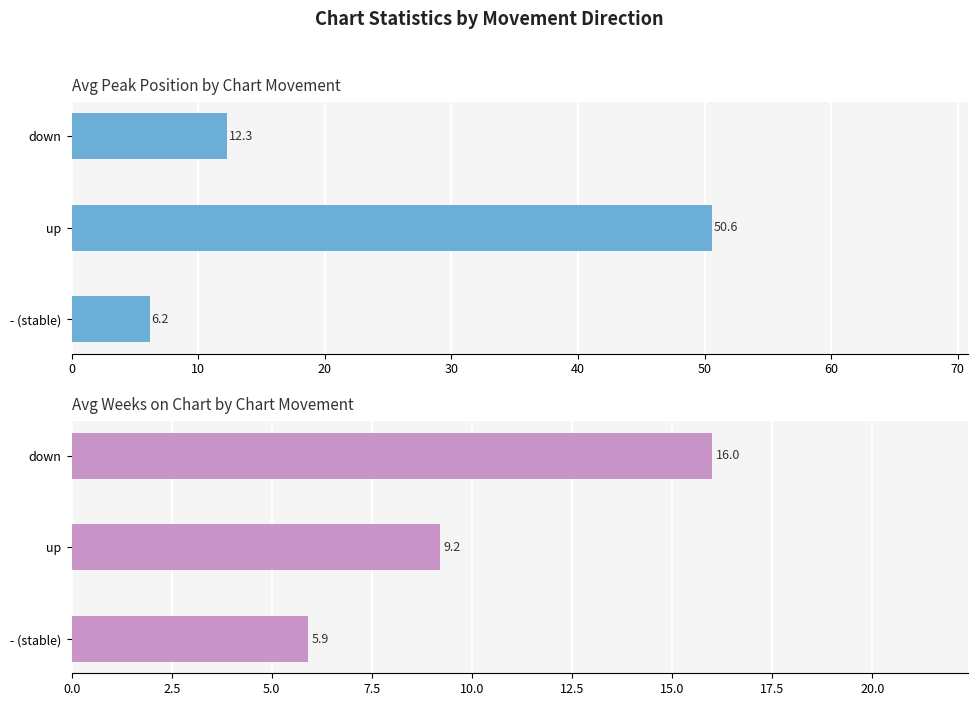

Which series has the largest total across all categories?

Avg Peak Position